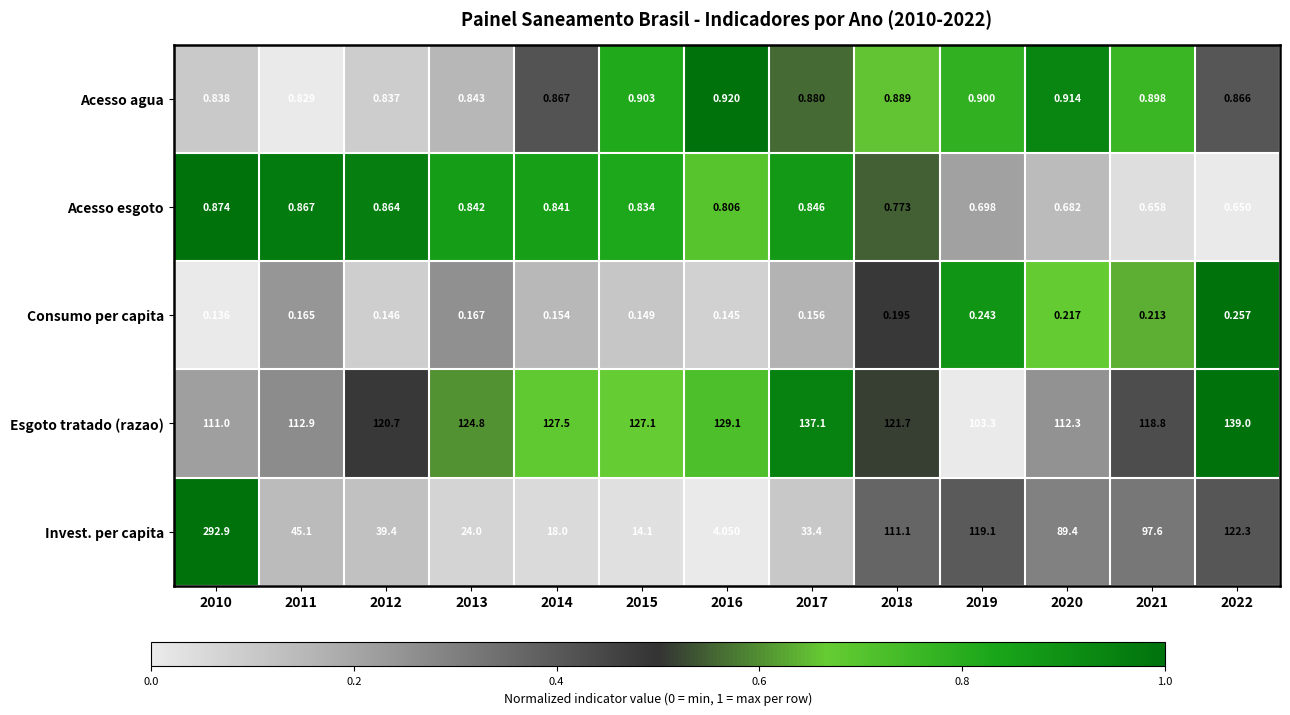

Which series has the widest spread of values?

Invest. per capita